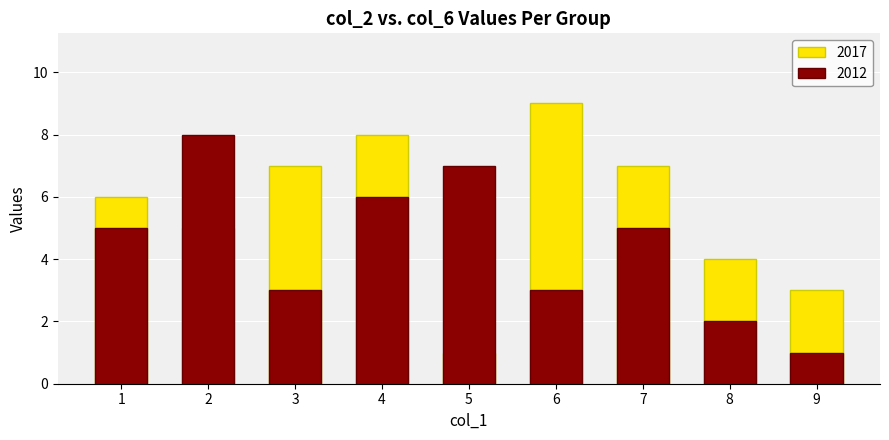

Reading left to right, extract all data points from this chart.

2017: 6	5	7	8	1	9	7	4	3
2012: 5	8	3	6	7	3	5	2	1